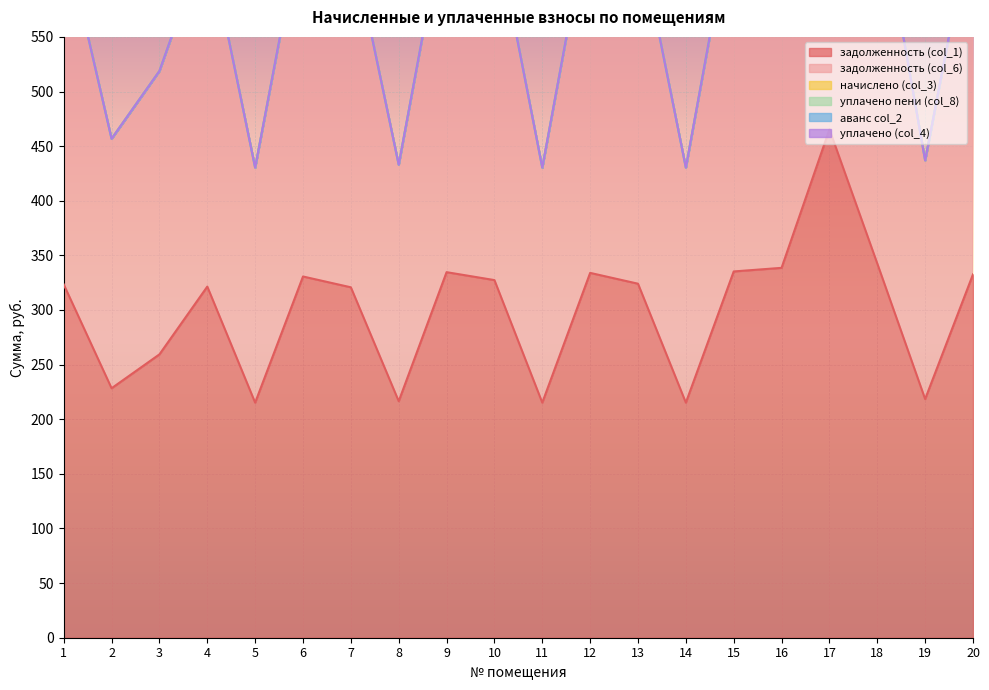

What is the minimum value for задолженность (col_1)?

215.2